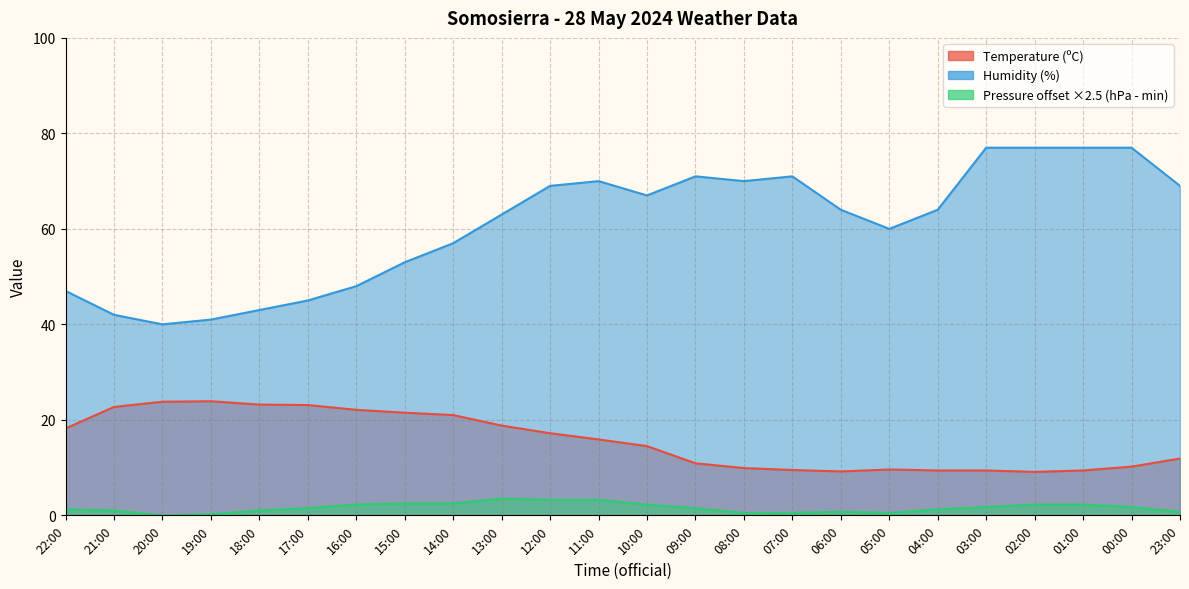

At which category is the sum across all series the highest?

12:00